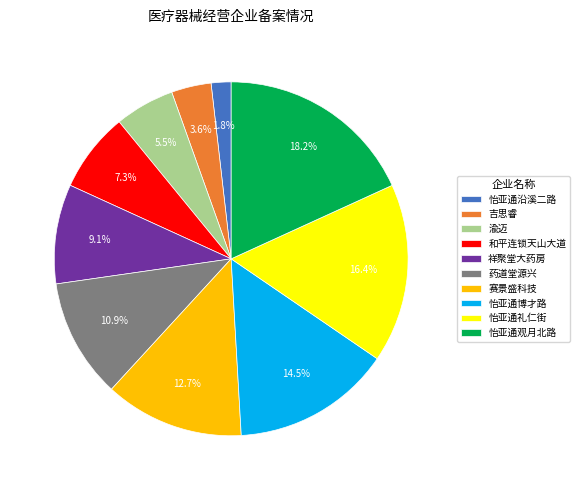

How many segments does this pie chart have?

10